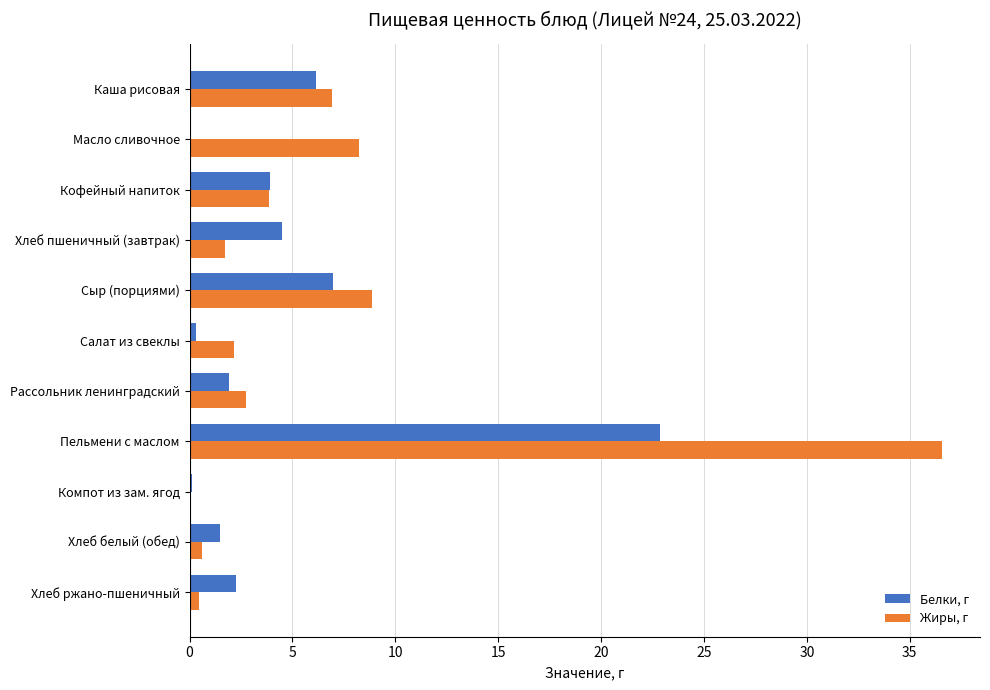

What is the greatest value displayed?

36.6